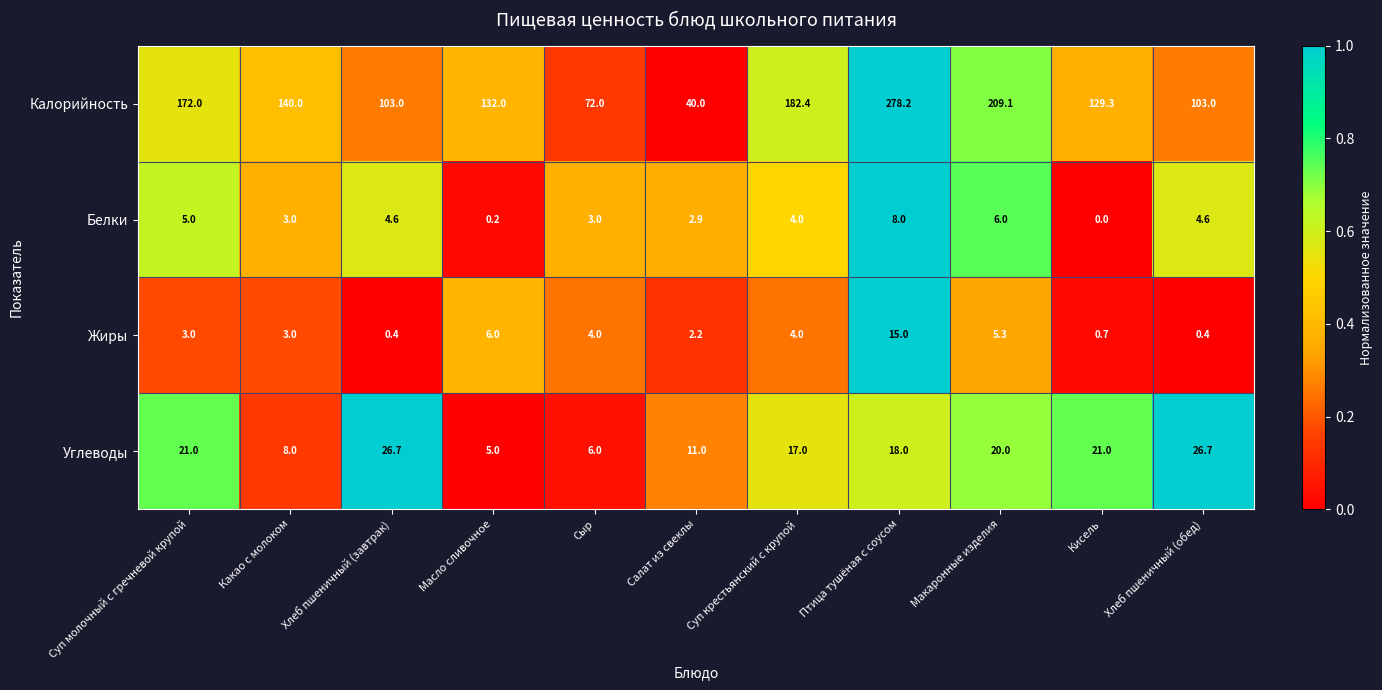

At which category does the chart reach its peak across all series?

Птица тушёная с соусом